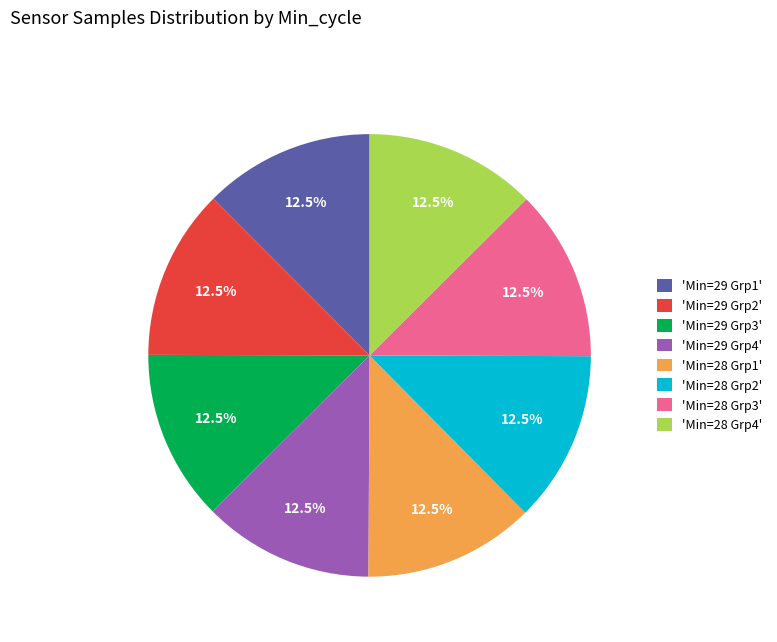

Is 'Min=29 Grp3' the majority of the pie?

No